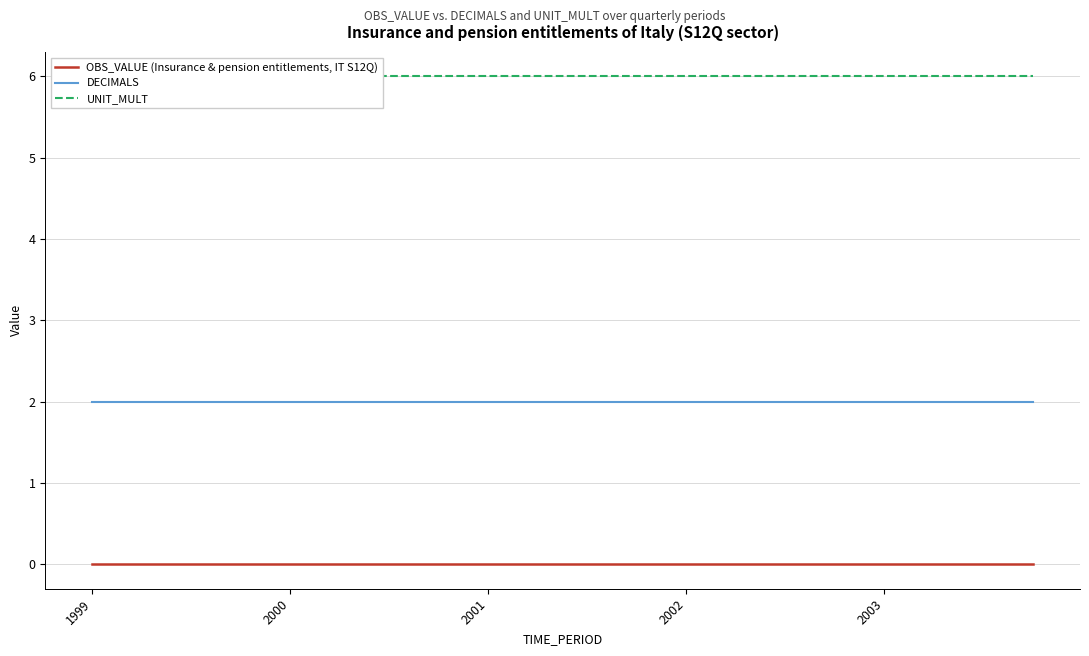

The value of OBS_VALUE (Insurance & pension entitlements, IT S12Q) at 1999 is 0. True or false?

True